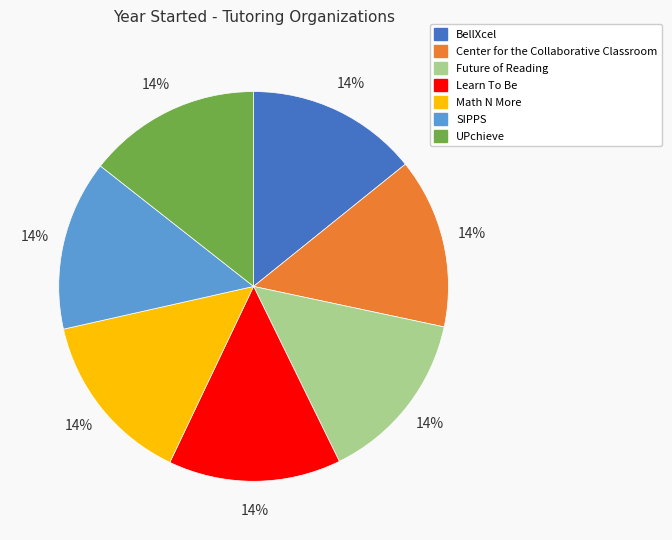

Is it true that UPchieve is 1% of the pie?

False